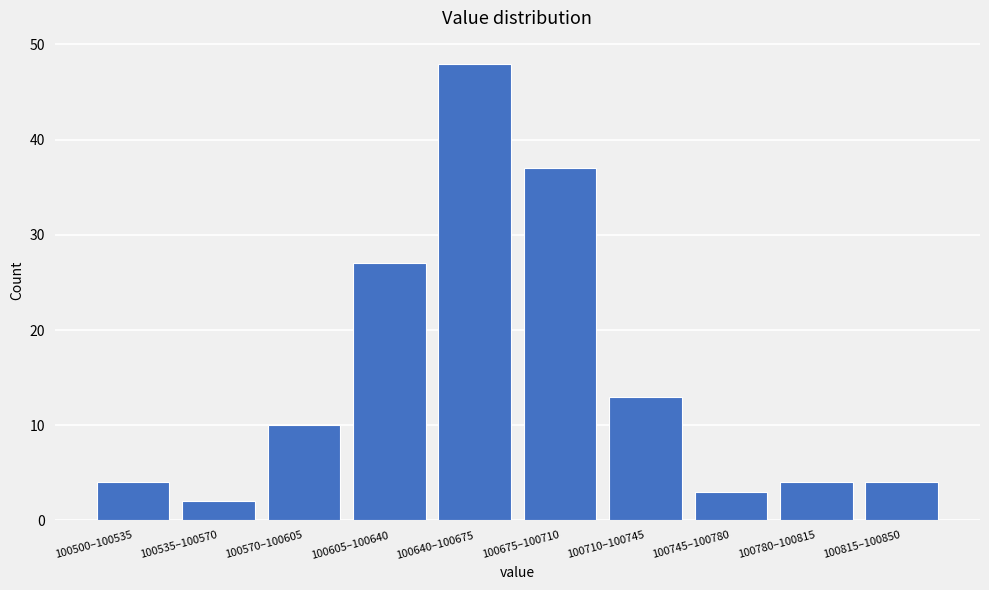

Reading left to right, extract all data points from this chart.

100500–100535=4	100535–100570=2	100570–100605=10	100605–100640=27	100640–100675=48	100675–100710=37	100710–100745=13	100745–100780=3	100780–100815=4	100815–100850=4